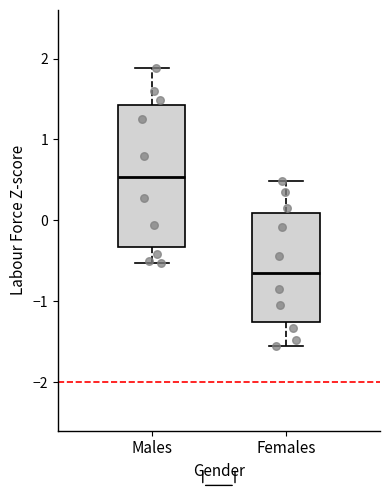

Comparing the boxes themselves (not the whiskers), which one is the tallest?

Males